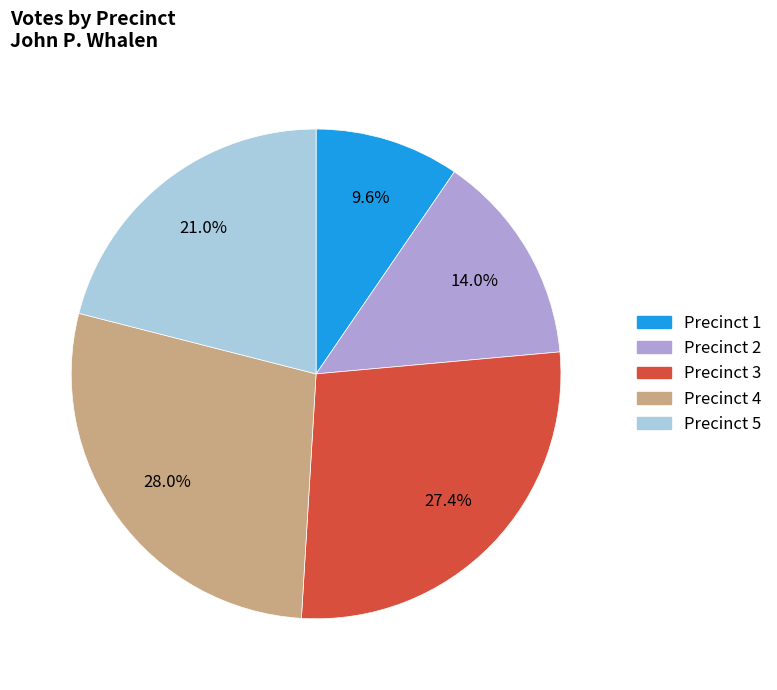

Does any single category account for the majority?

No